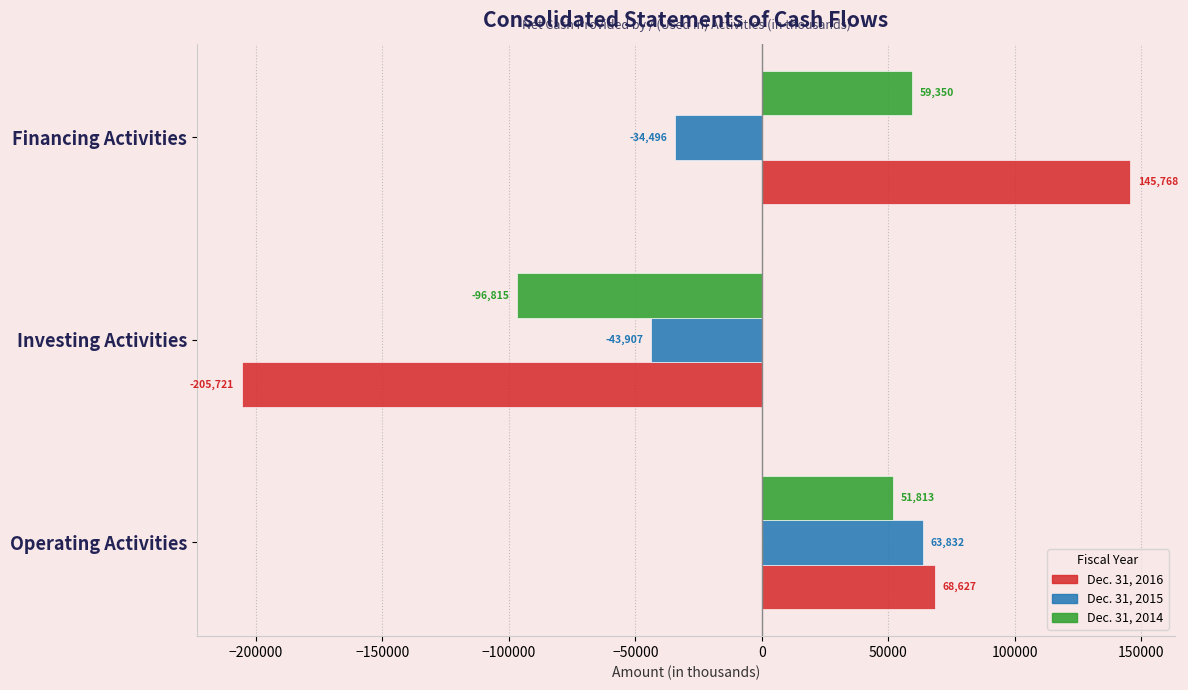

Which series has the widest spread of values?

Dec. 31, 2016